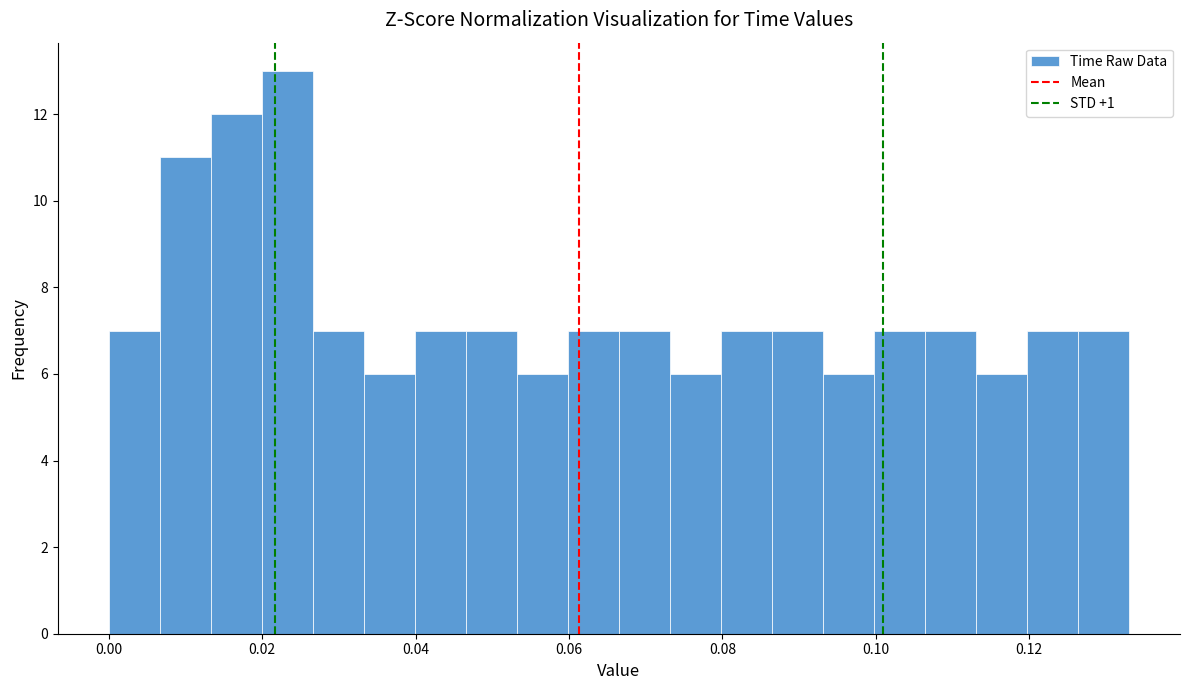

Around what value on the x-axis is the tallest bar? Give the approximate position of its centre, as read against the axis.

0.024